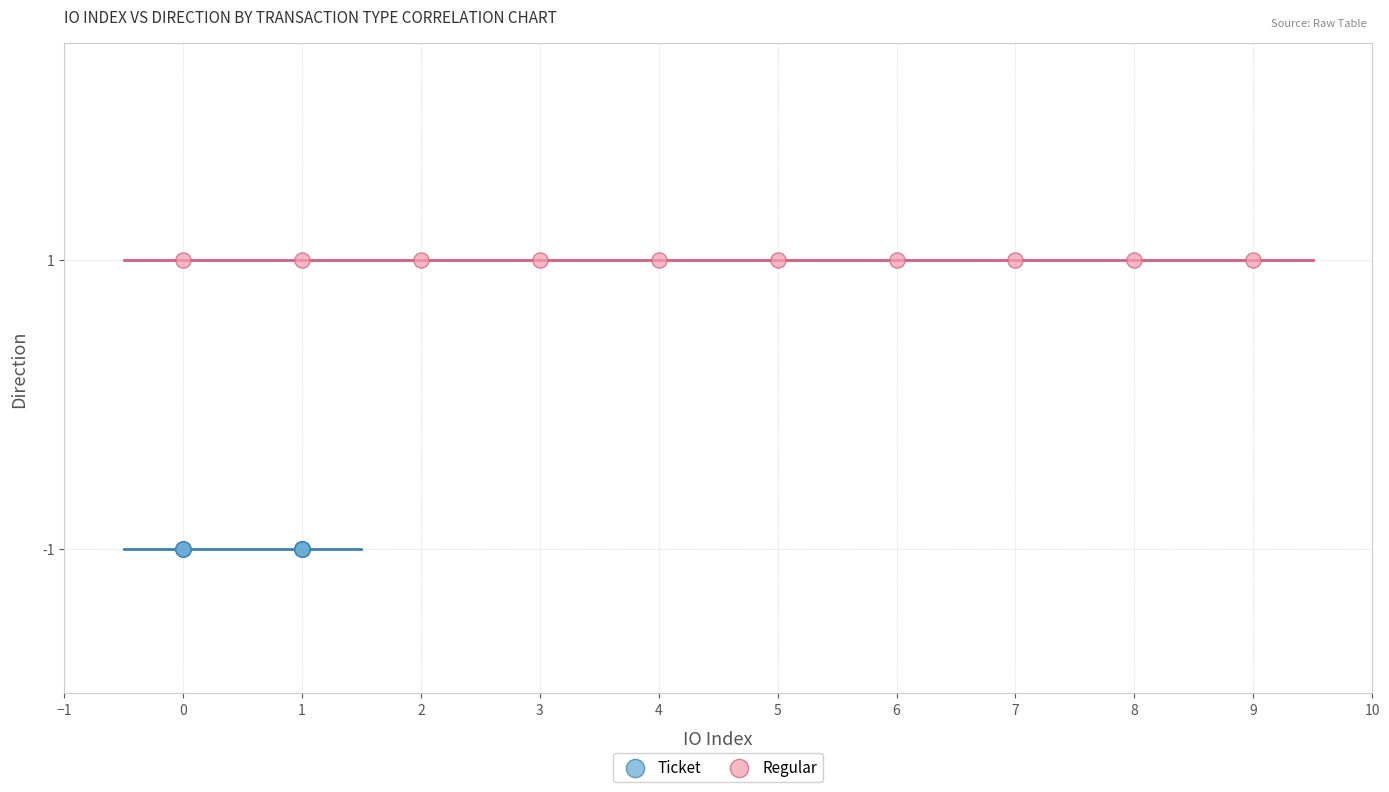

Which series contains the highest Y value?

Regular